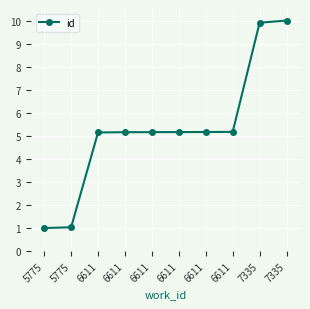

Is this an area chart (filled region under the line)?

No